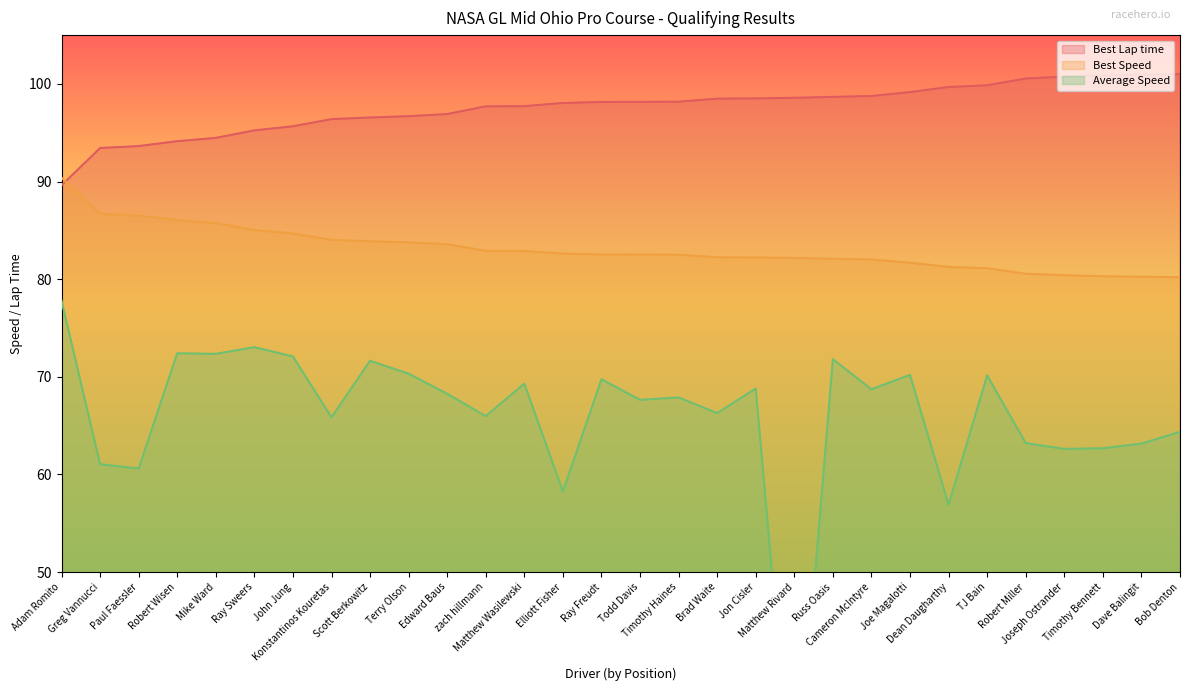

What is the label of the 19th point from the right?

zach hillmann